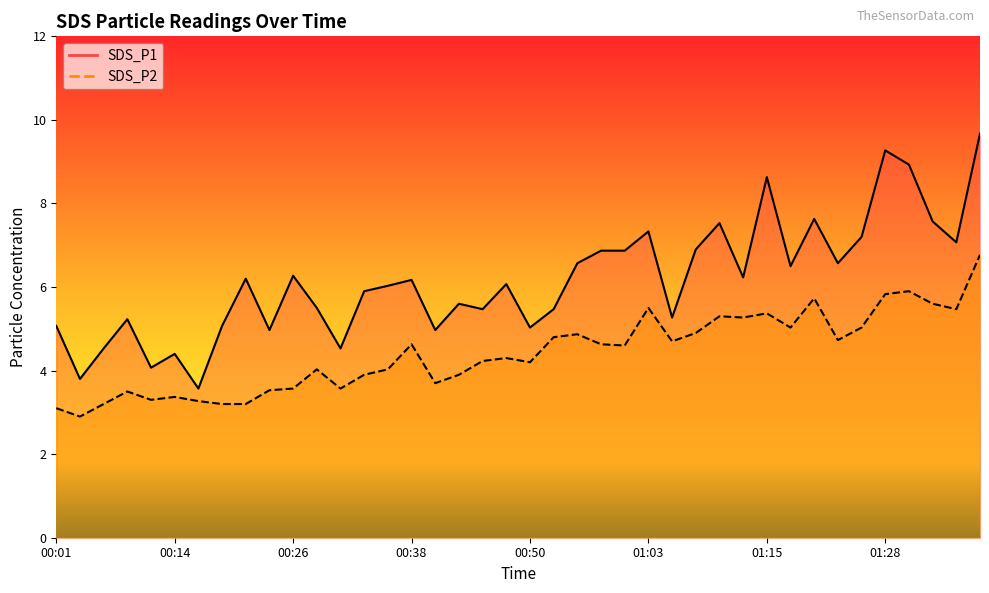

List the series in order of their overall mean, lowest first.

SDS_P2, SDS_P1